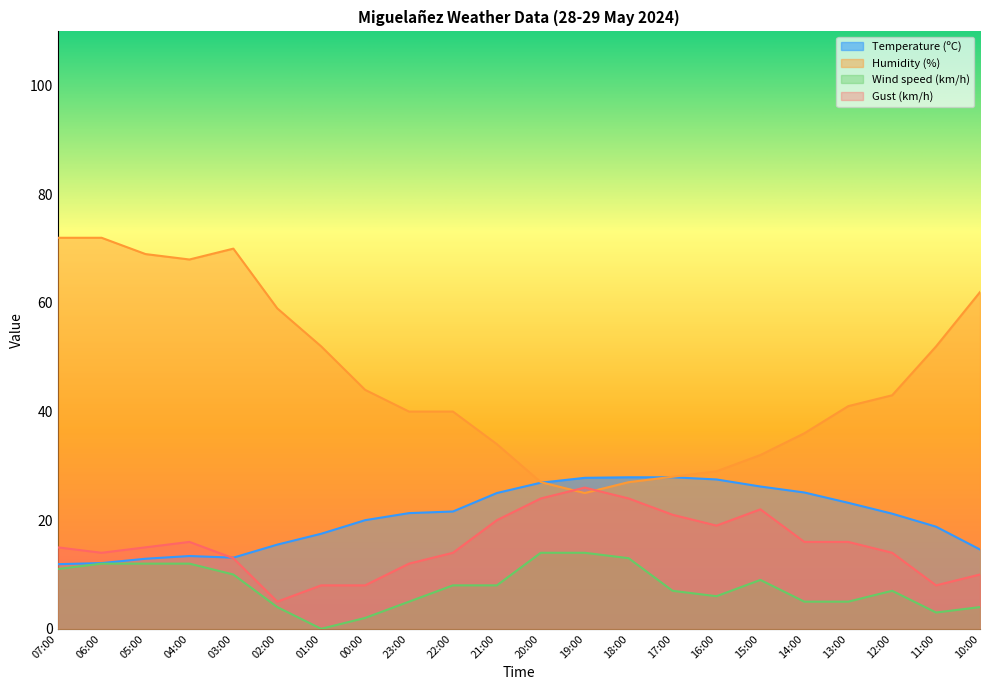

Where does the Wind speed (km/h) series first go above 8?

07:00